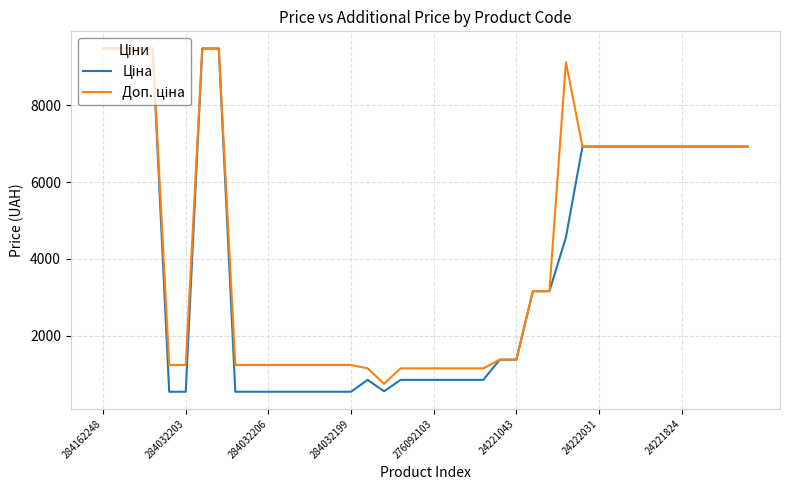

What is the maximum value shown in the chart?

9480.1